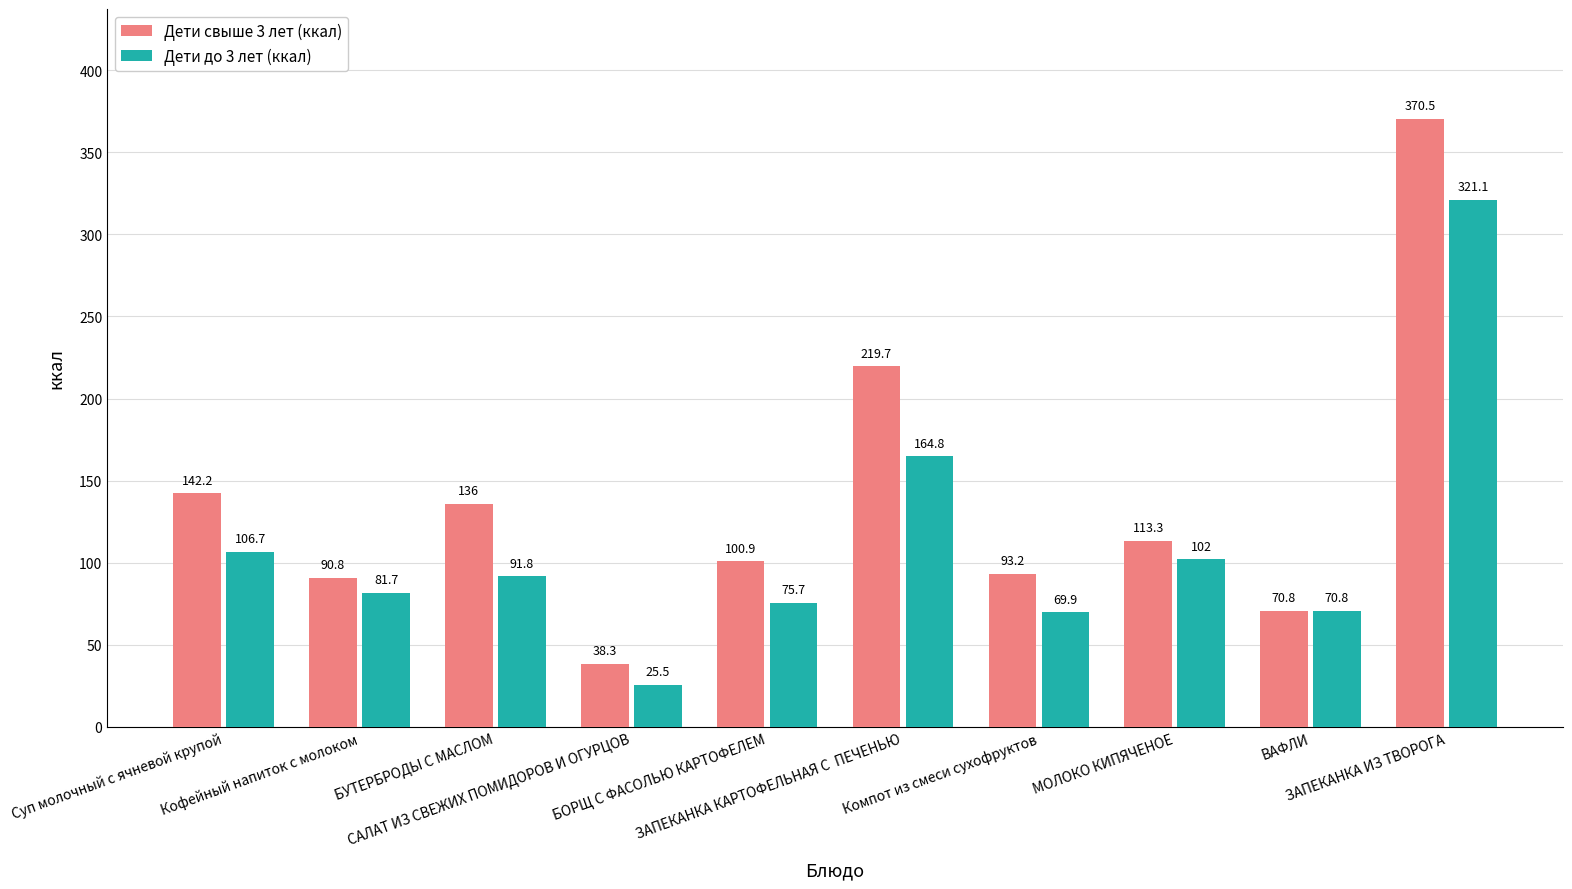

At which category is the sum across all series the highest?

ЗАПЕКАНКА ИЗ ТВОРОГА